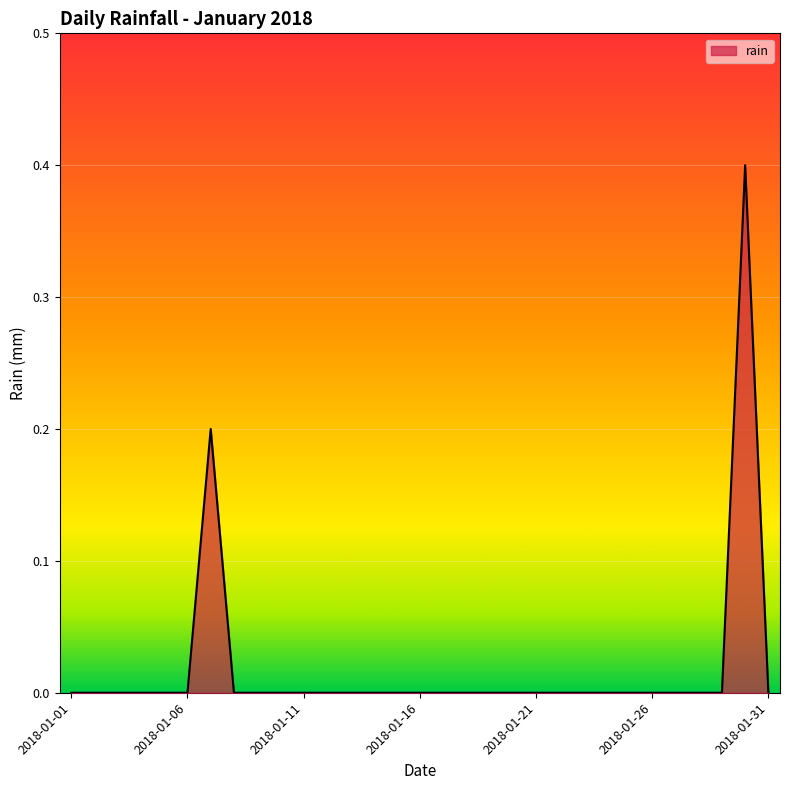

What is the maximum value shown in the chart?

0.4